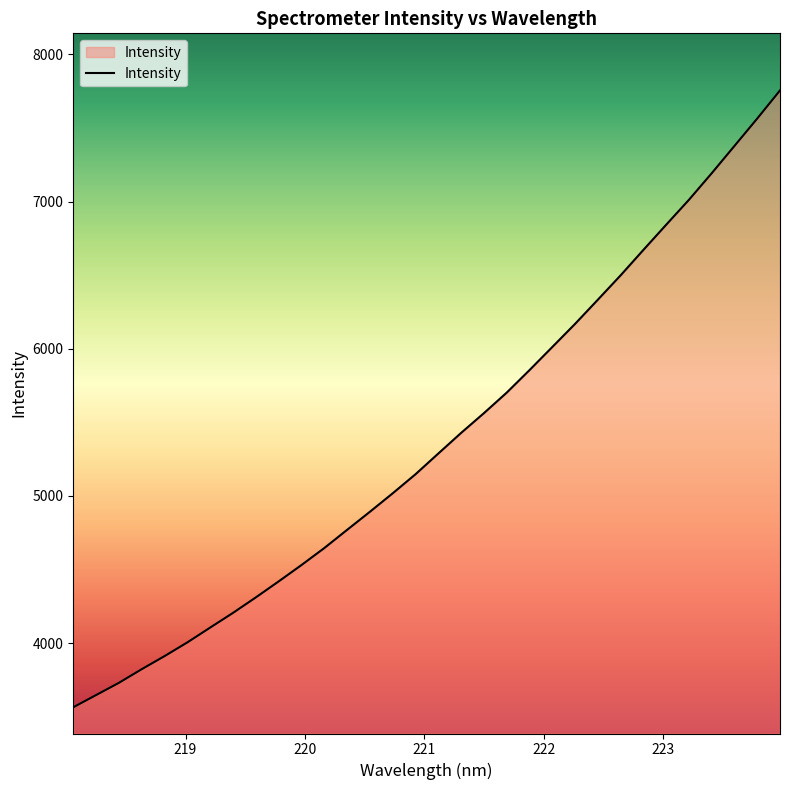

What is the maximum value shown in the chart?

7755.9